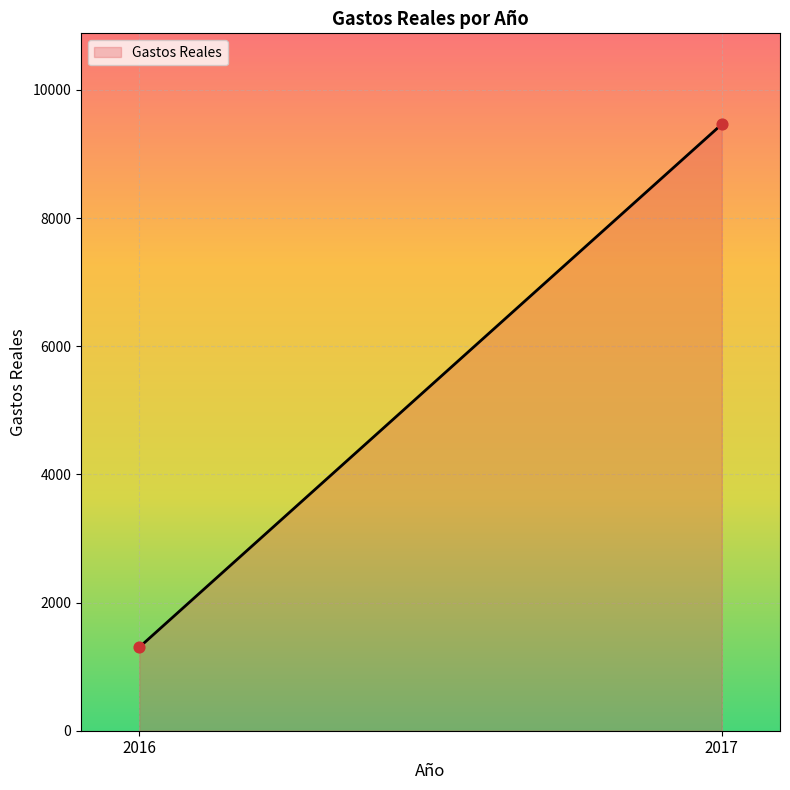

What is the difference between the maximum and minimum values?

8162.0